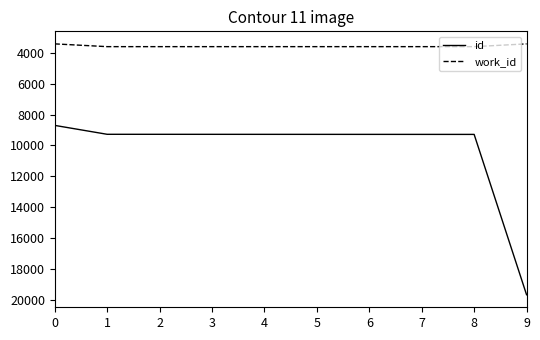

What is the spread (max minus min) of values at 3?

5691